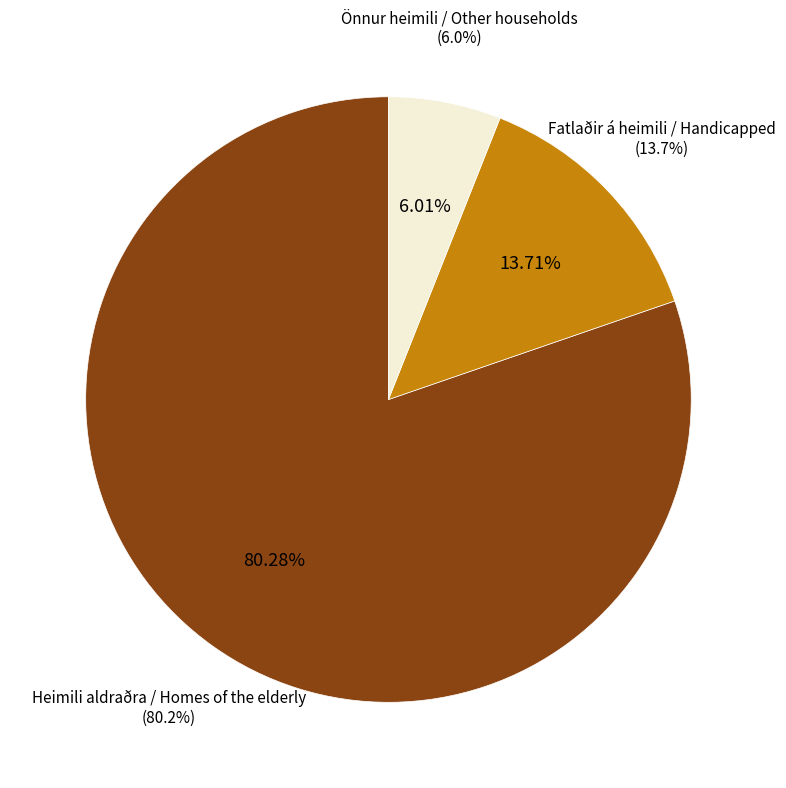

Is there a majority slice in this chart?

Yes